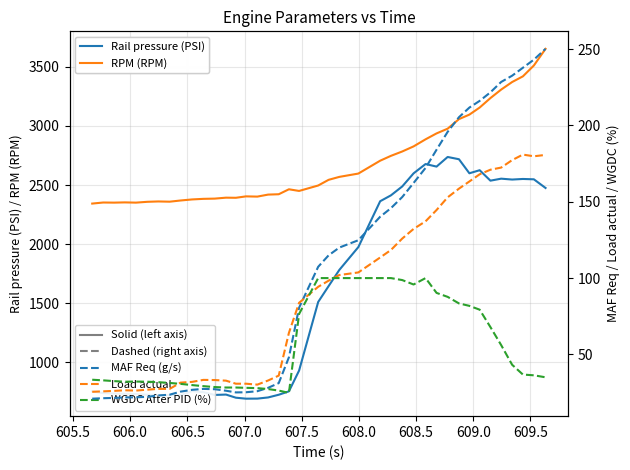

True or false: Load actual has more than 0 points higher than both neighbors.

True